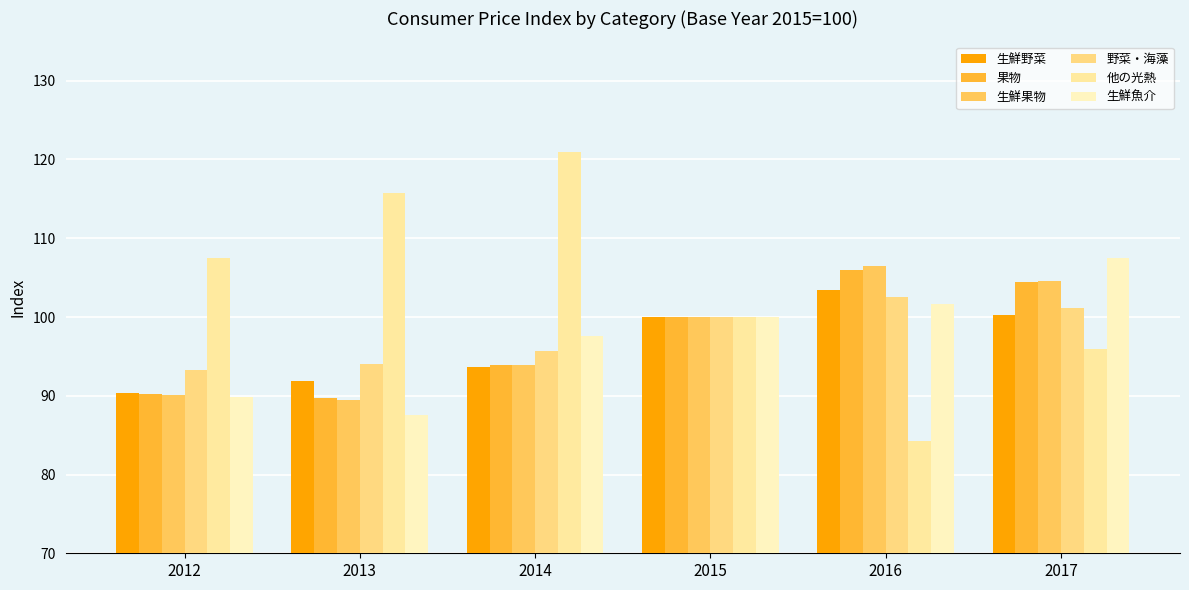

How many groups of bars are there?

6